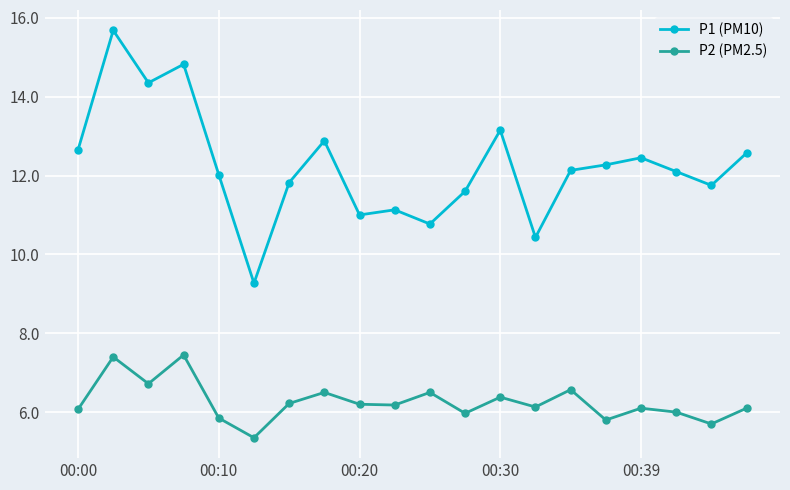

How many interior local peaks does the P2 (PM2.5) series have?

7